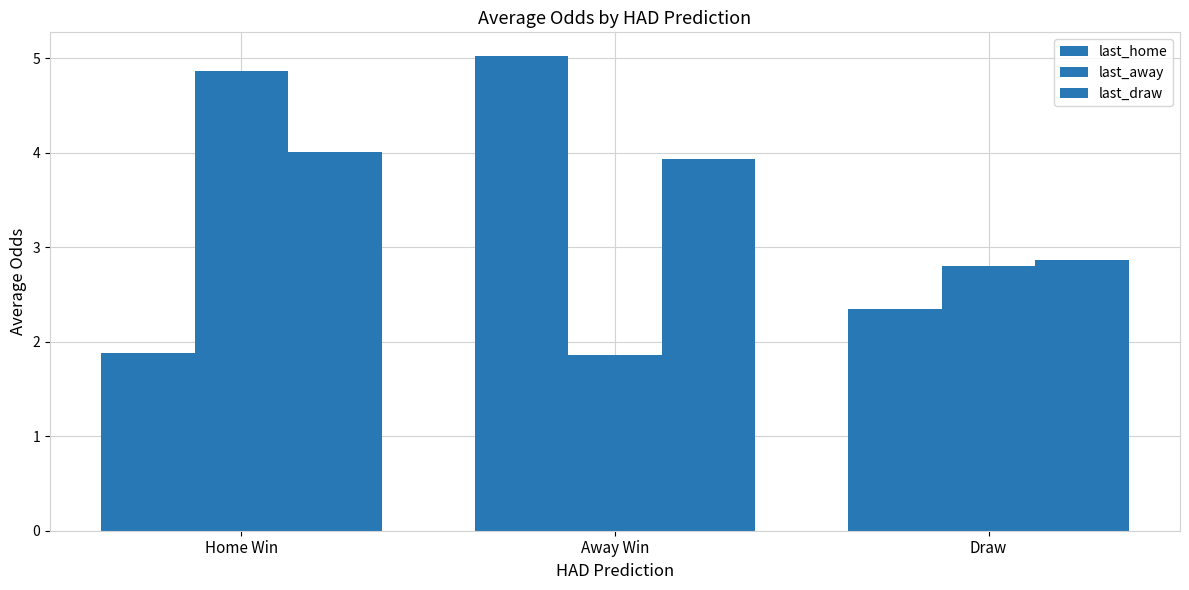

What position from the left is Home Win?

1